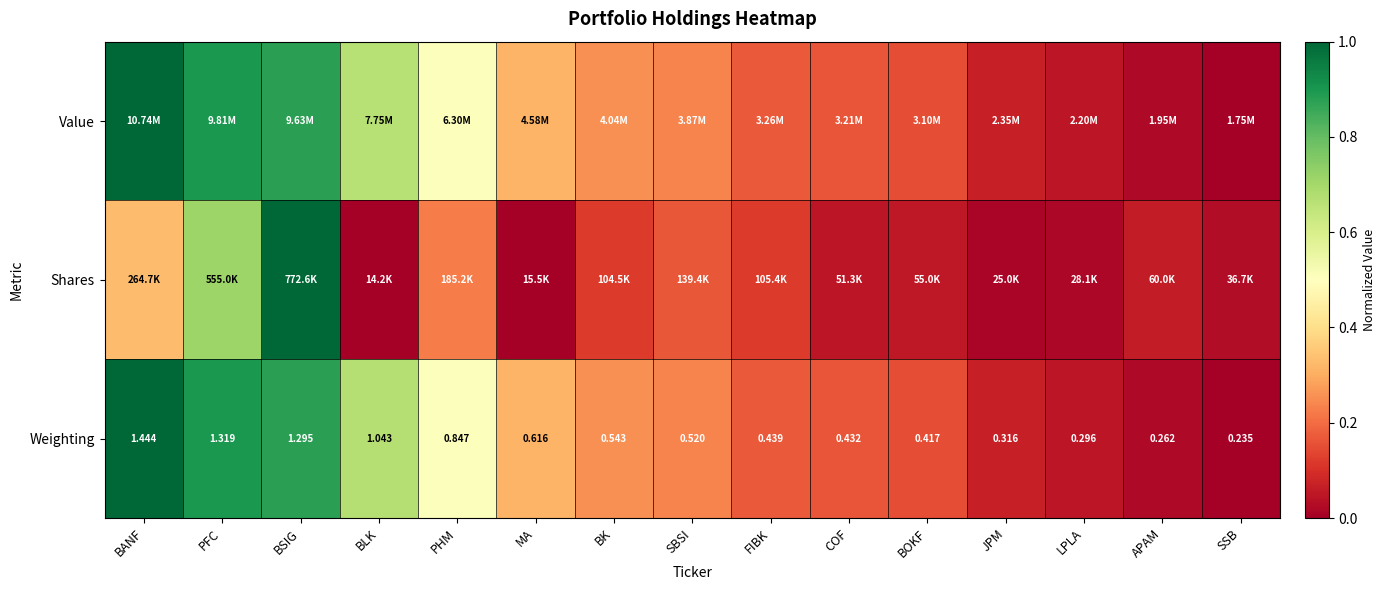

List the labels in order of Weighting value, smallest first.

SSB, APAM, LPLA, JPM, BOKF, COF, FIBK, SBSI, BK, MA, PHM, BLK, BSIG, PFC, BANF